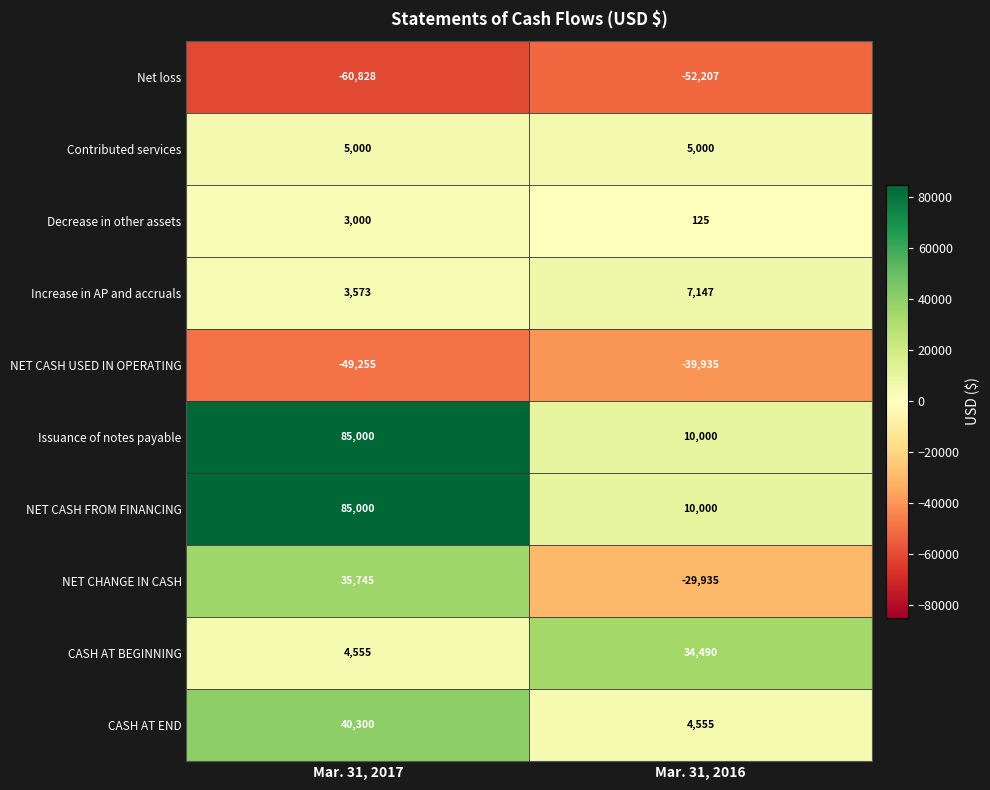

What is the difference between the highest and lowest values at Mar. 31, 2016?

86697